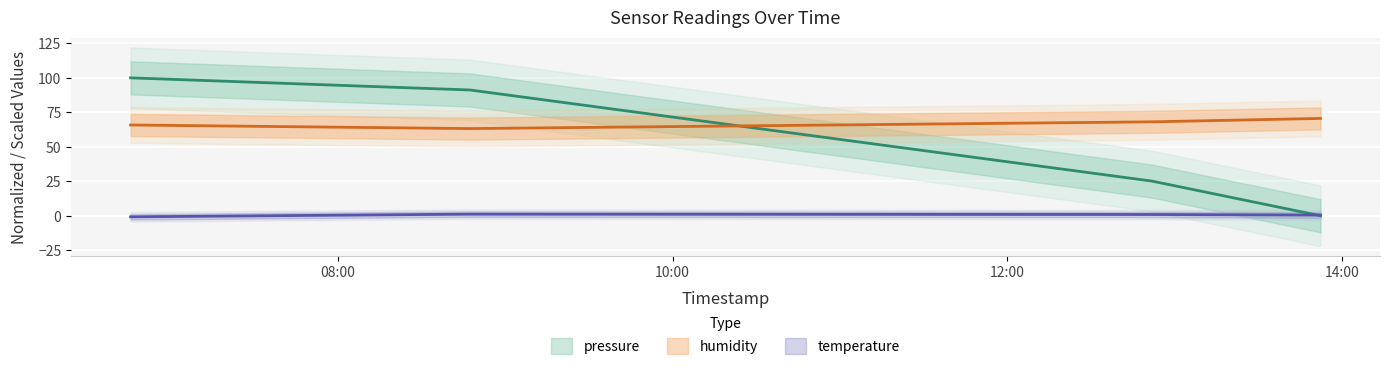

What is the spread (max minus min) of values at 2023-04-06T13:52:17?

70.6